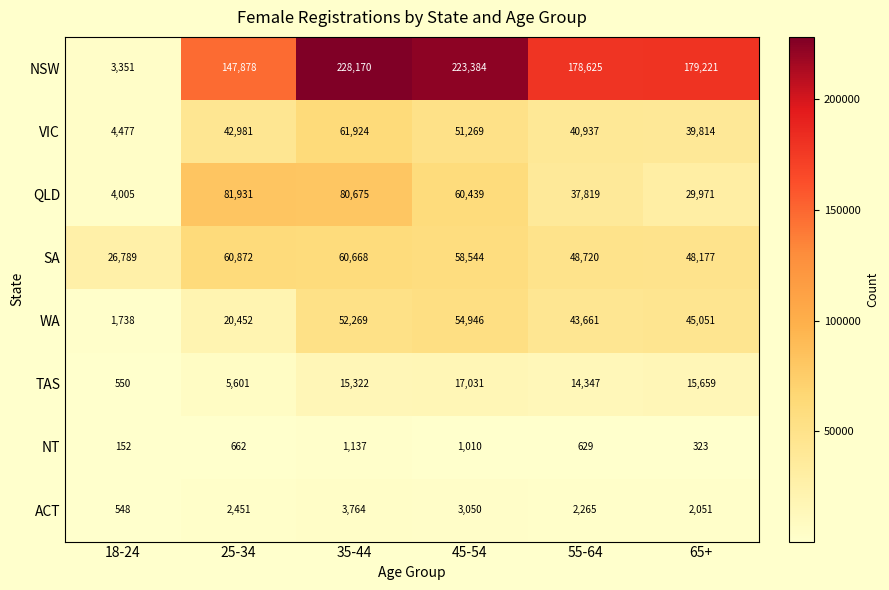

What is the difference between the second highest and minimum values in the VIC series?

46792